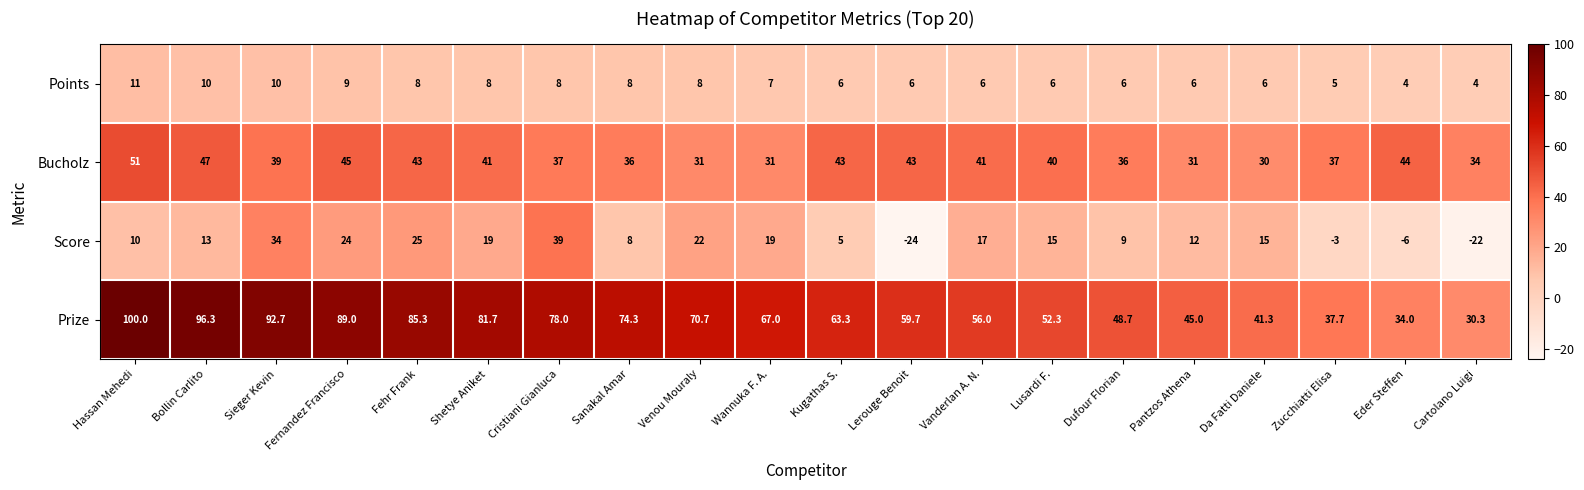

True or false: Bucholz has a value of 29.3 at Eder Steffen.

False